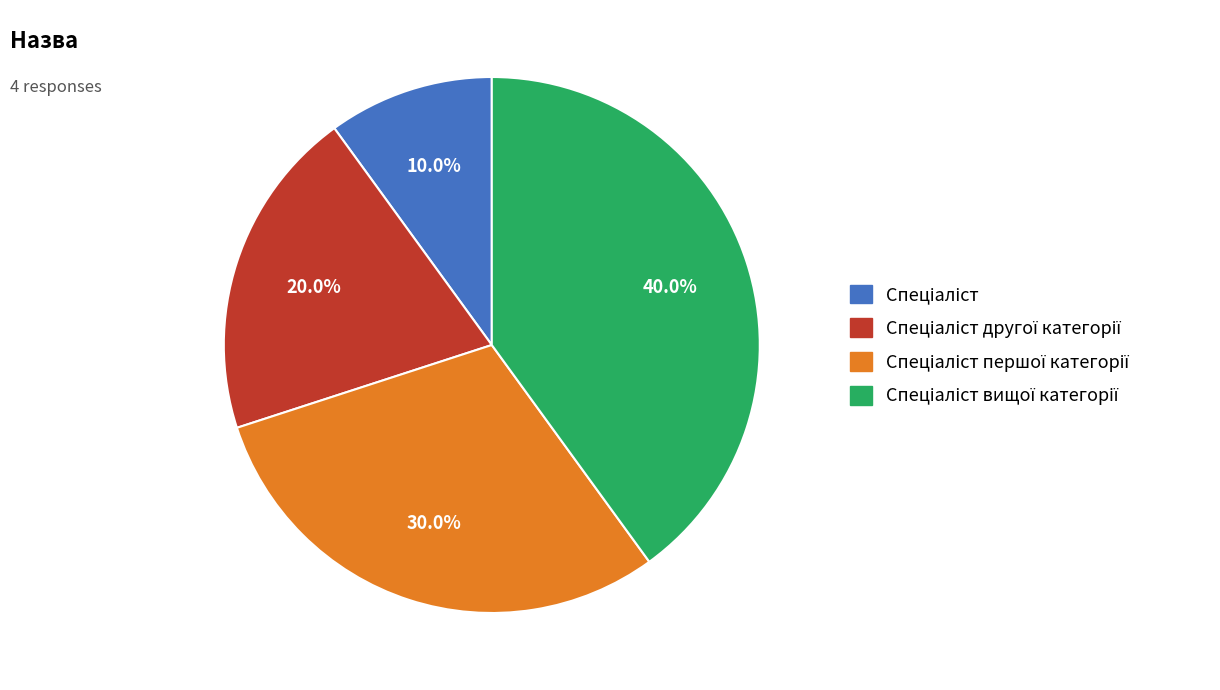

Is there any slice that represents more than half of the pie?

No